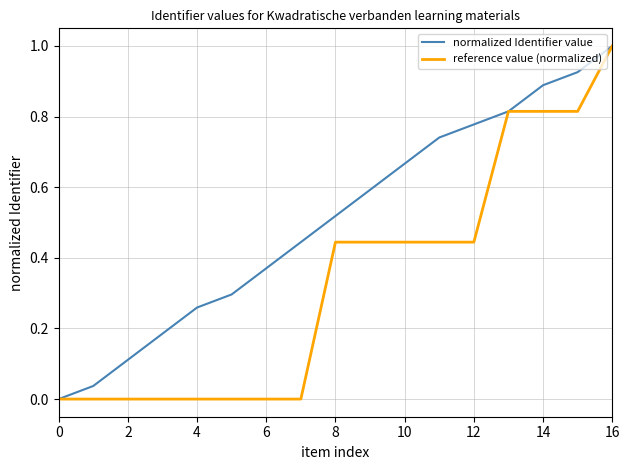

What is the sum of all reference value (normalized) values?

5.7